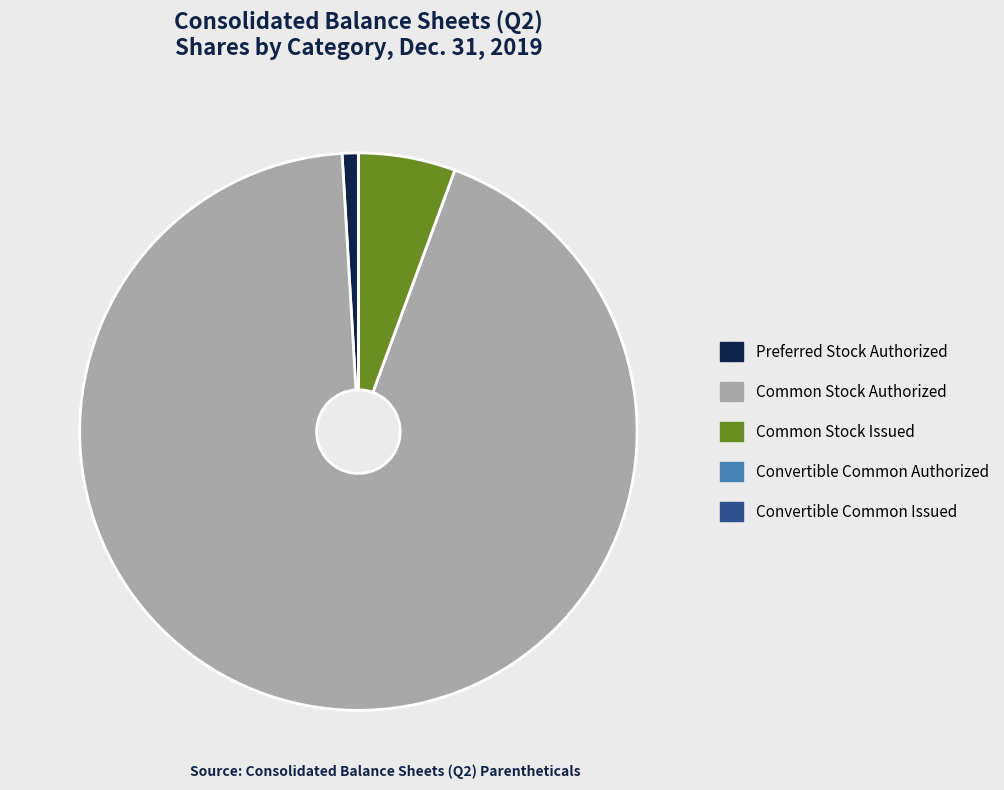

Which slice is the largest?

Common Stock Authorized